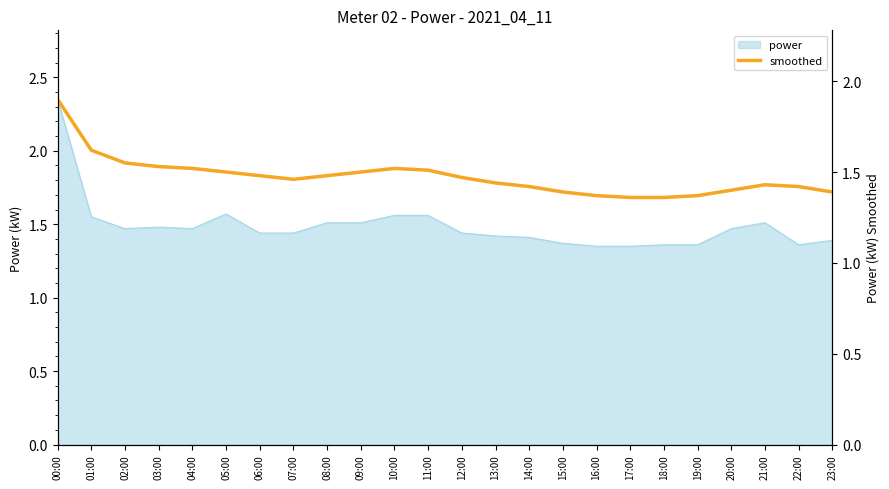

How many lines are shown in the chart?

1